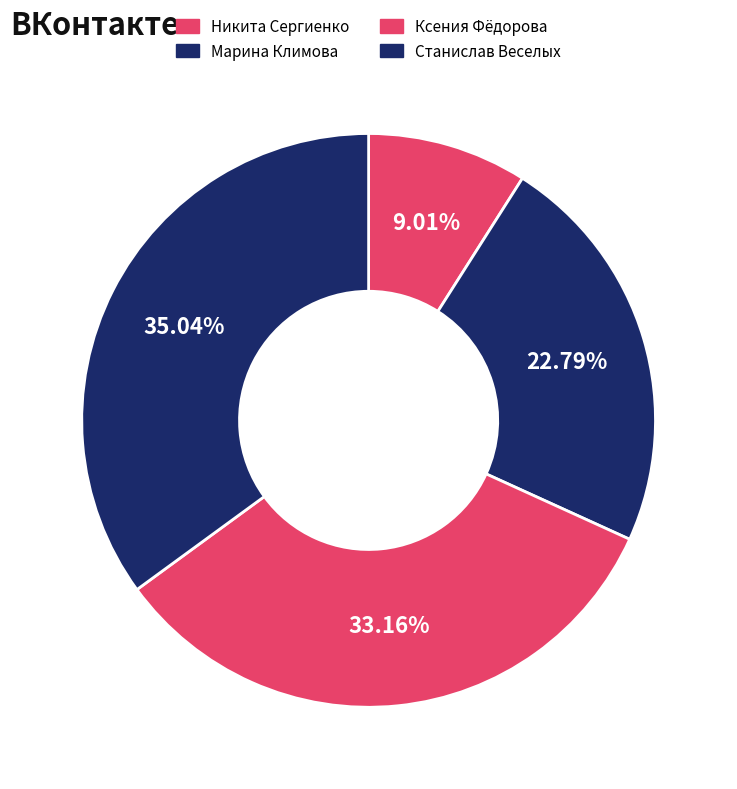

What percentage is the Станислав Веселых slice, to the nearest percent?

35%